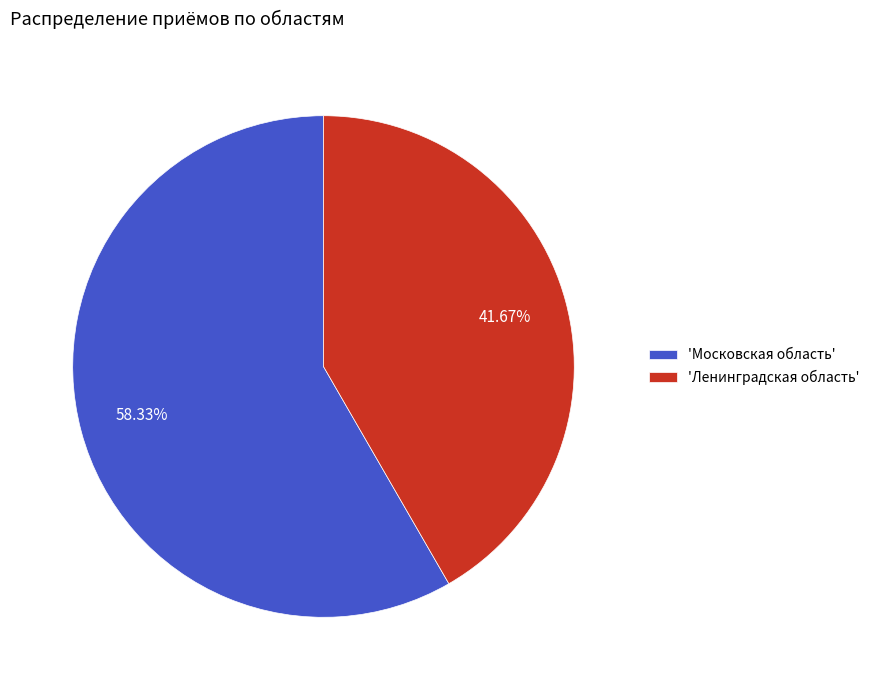

What is the smallest slice in the pie chart?

'Ленинградская область'